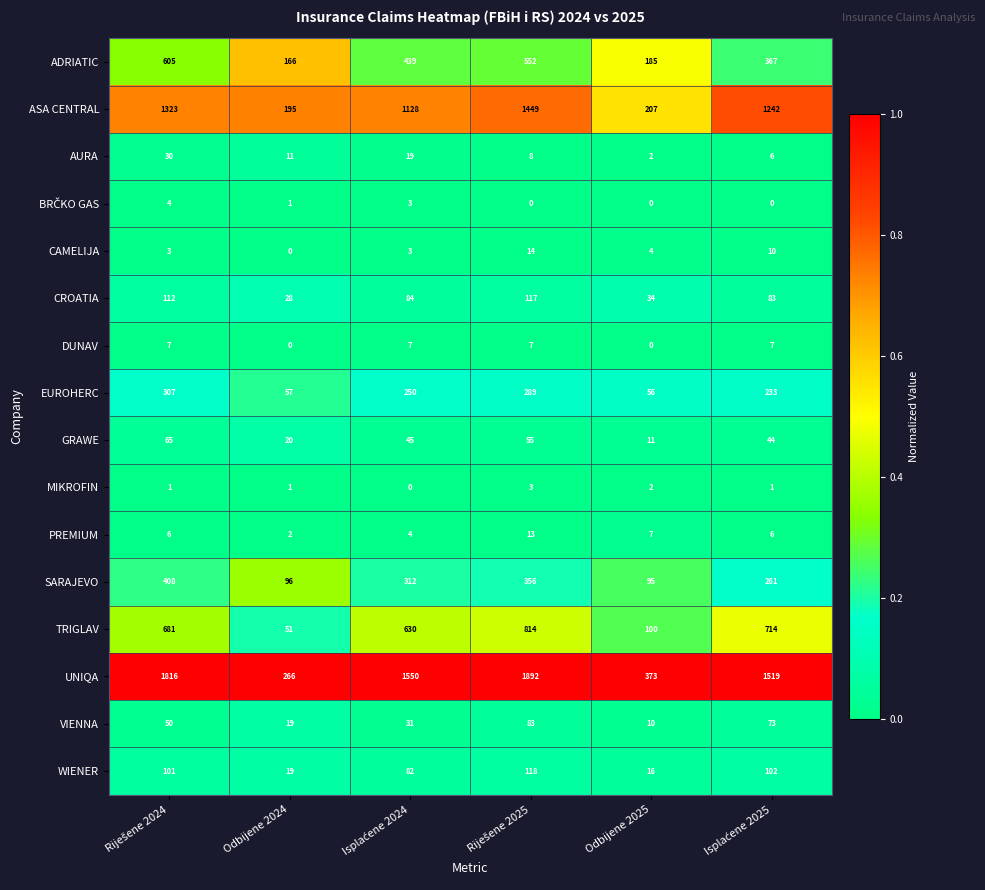

At how many categories does at least one series exceed 588?

4